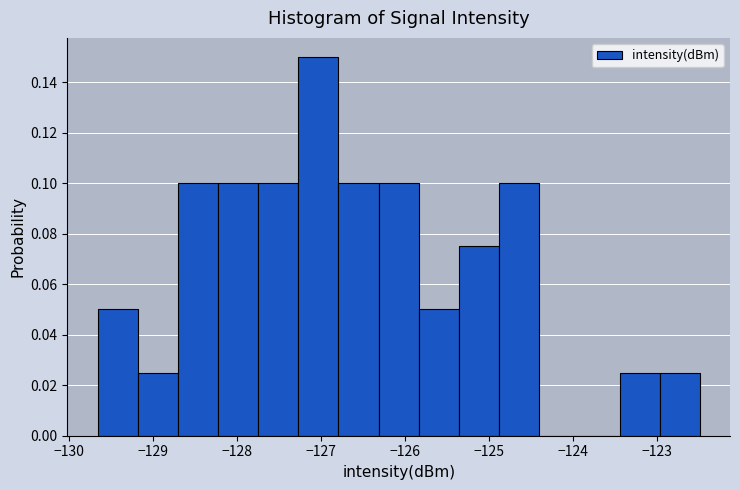

Reading left to right, transcribe this chart: for each bar, give the range it covers on the x-axis and its height. Neither the bar edges nor the heights are printed on the chart, so give them approximately, as read against the axes.

-129.7 to -129.2: 0.050
-129.2 to -128.7: 0.026
-128.7 to -128.2: 0.100
-128.2 to -127.7: 0.100
-127.7 to -127.3: 0.100
-127.3 to -126.8: 0.150
-126.8 to -126.3: 0.100
-126.3 to -125.8: 0.100
-125.8 to -125.4: 0.050
-125.4 to -124.9: 0.076
-124.9 to -124.4: 0.100
-124.4 to -123.9: 0
-123.9 to -123.4: 0
-123.4 to -123.0: 0.026
-123.0 to -122.5: 0.026